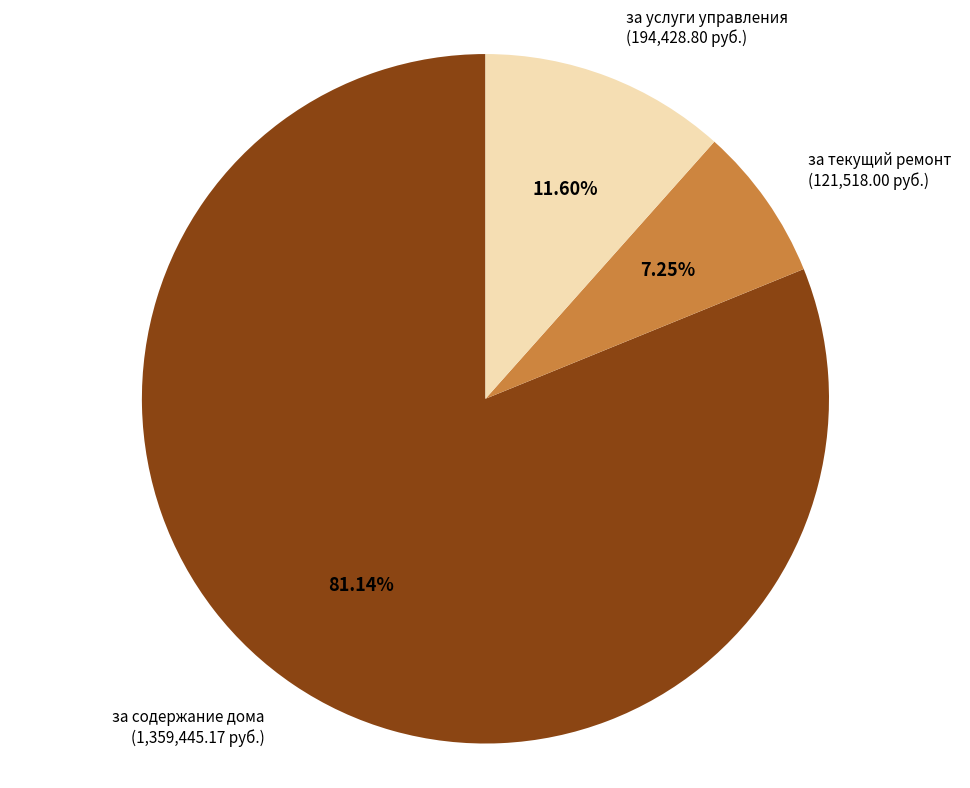

Combined, do за услуги управления and за текущий ремонт account for over 50%?

No